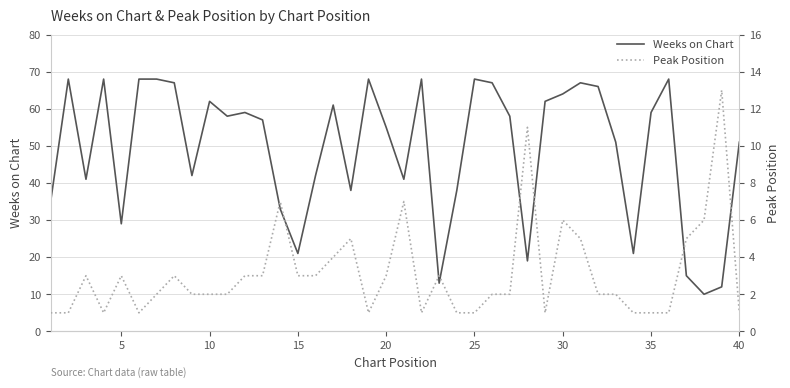

How many lines are shown in the chart?

2